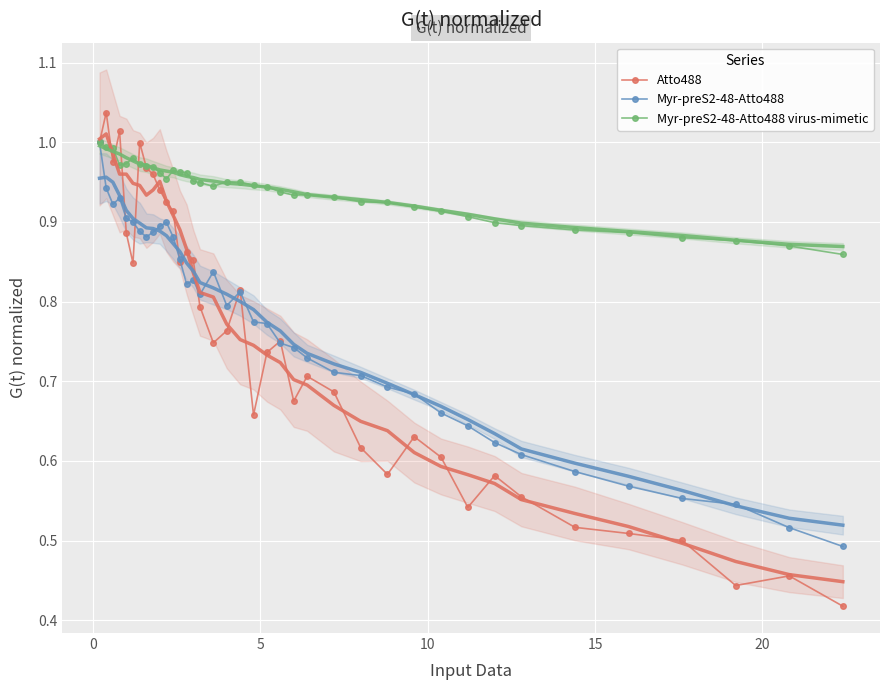

True or false: Atto488 has more than 1 interior local peaks.

True